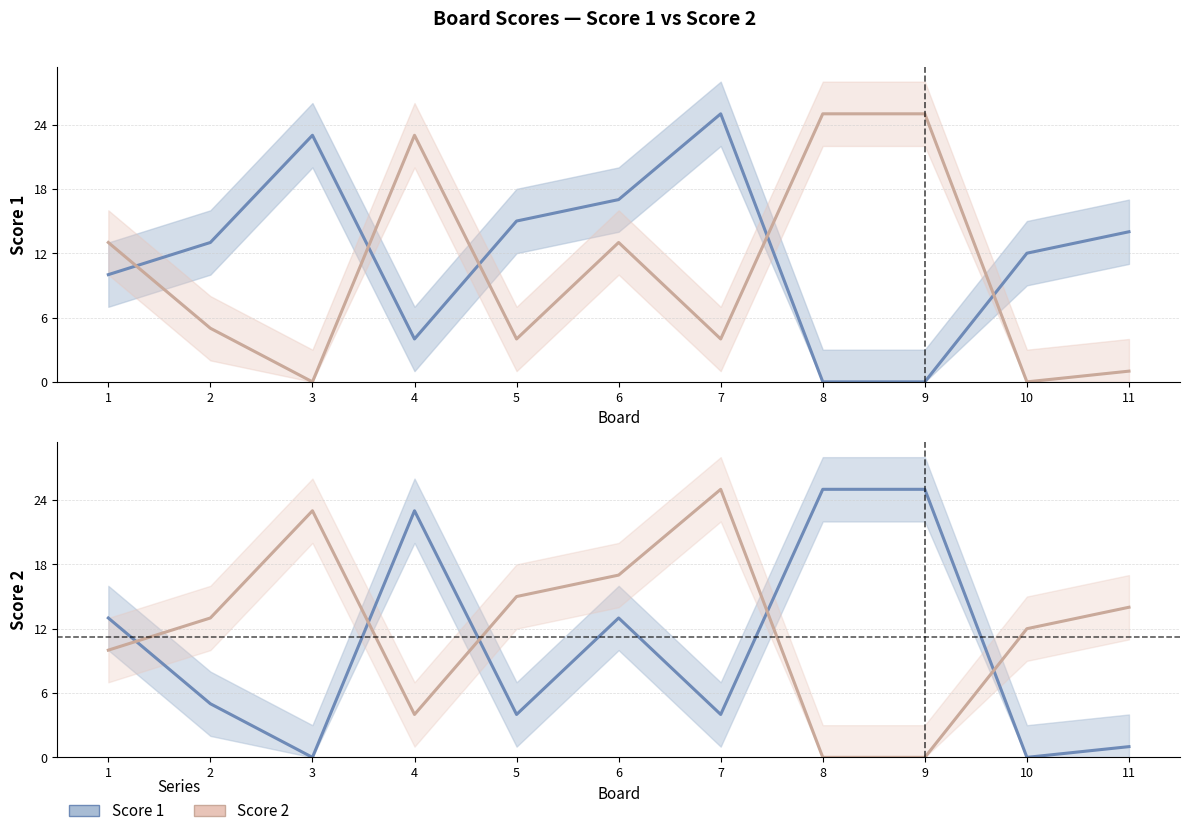

Which series has the widest spread of values?

Score 1